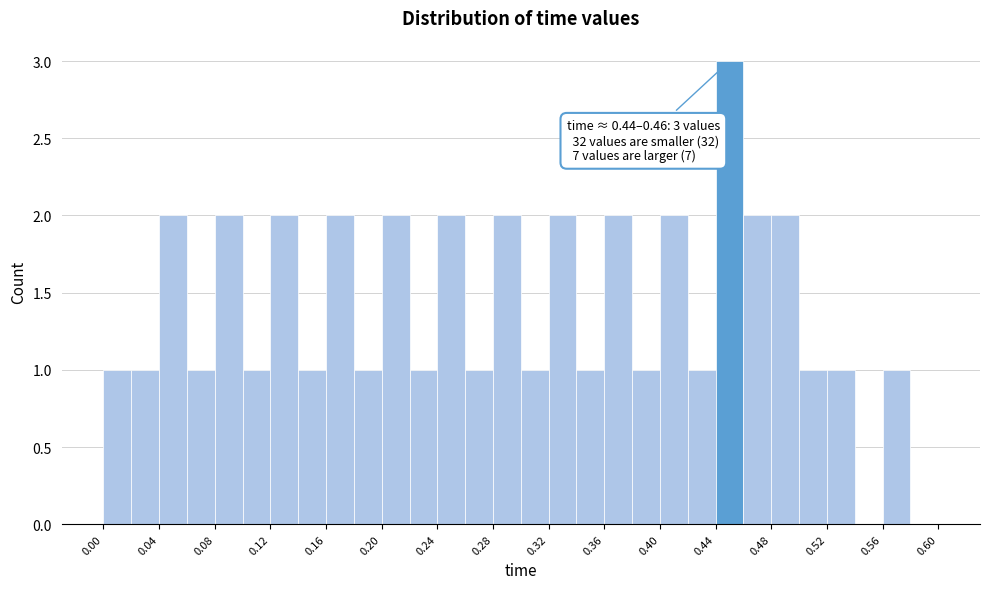

Which range on the x-axis has the tallest bar?

0.44 to 0.46